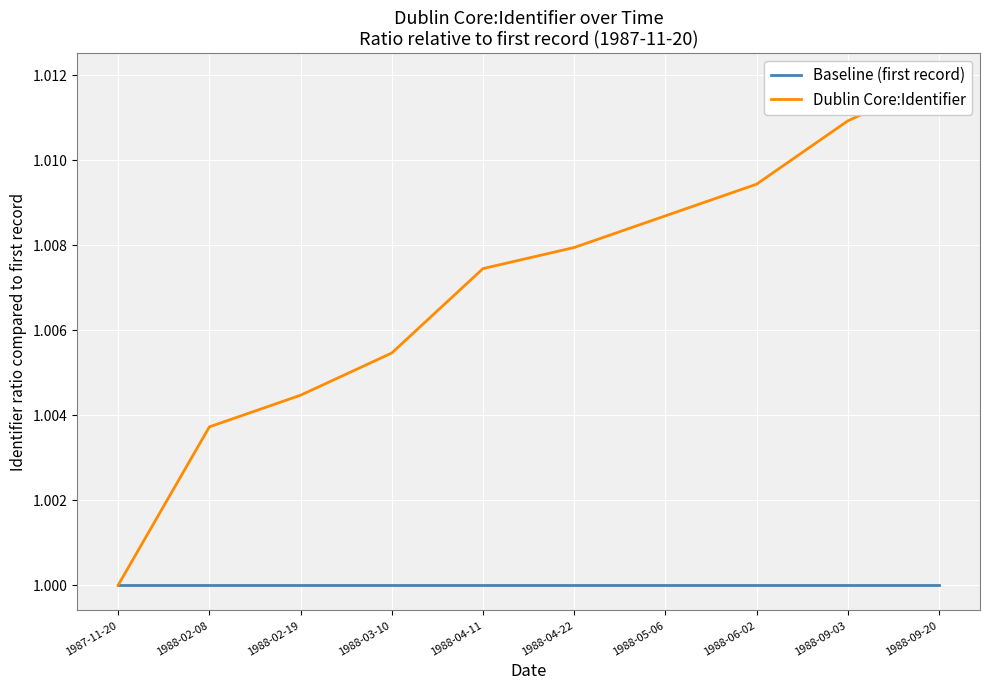

What are all the series names shown in the legend?

Baseline (first record), Dublin Core:Identifier